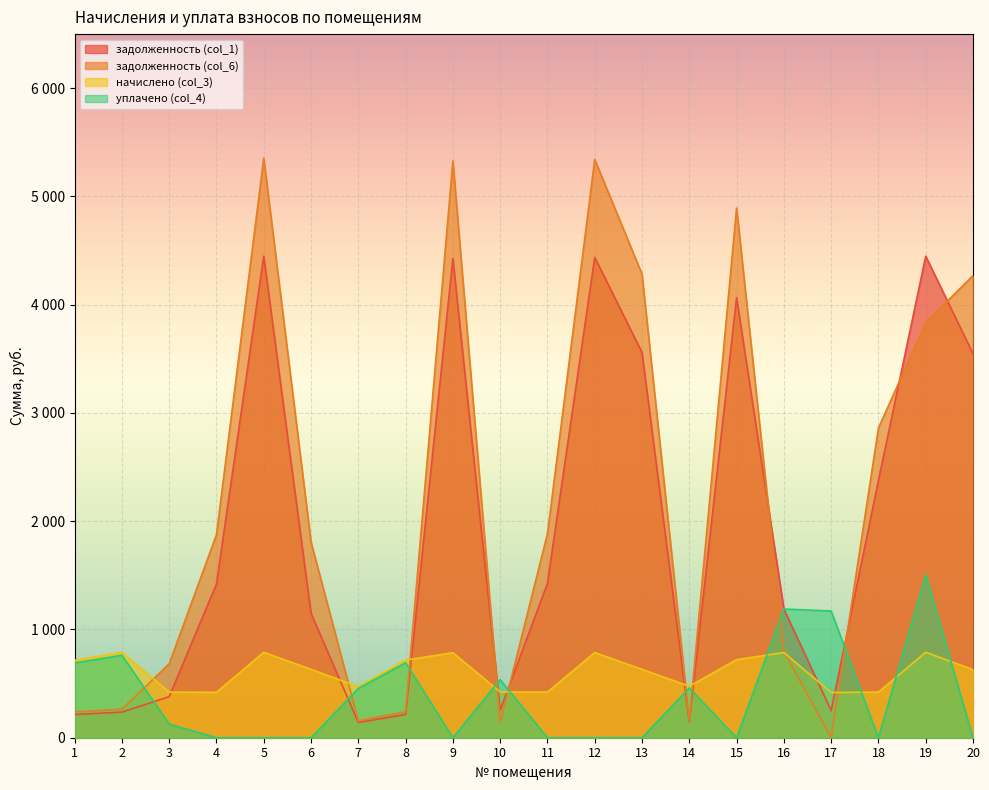

At how many categories does at least one series exceed 2897?

7